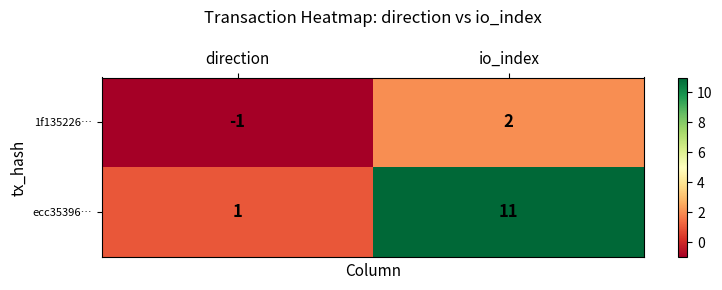

At how many categories does at least one series exceed 5?

1